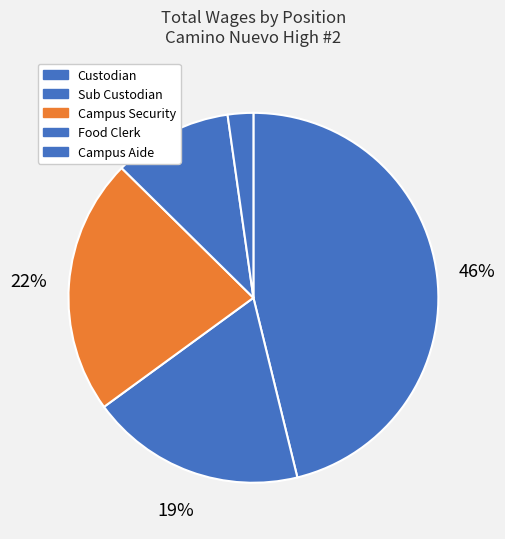

Count the number of slices in the pie.

5